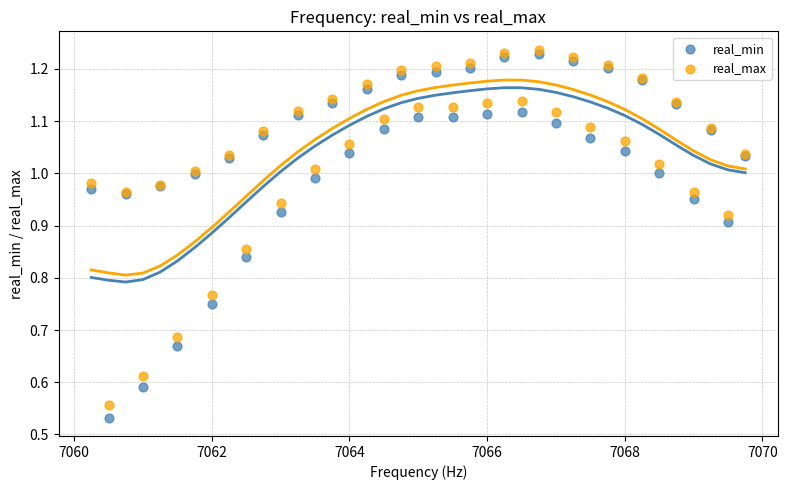

Which series has the widest spread of Y values?

real_min